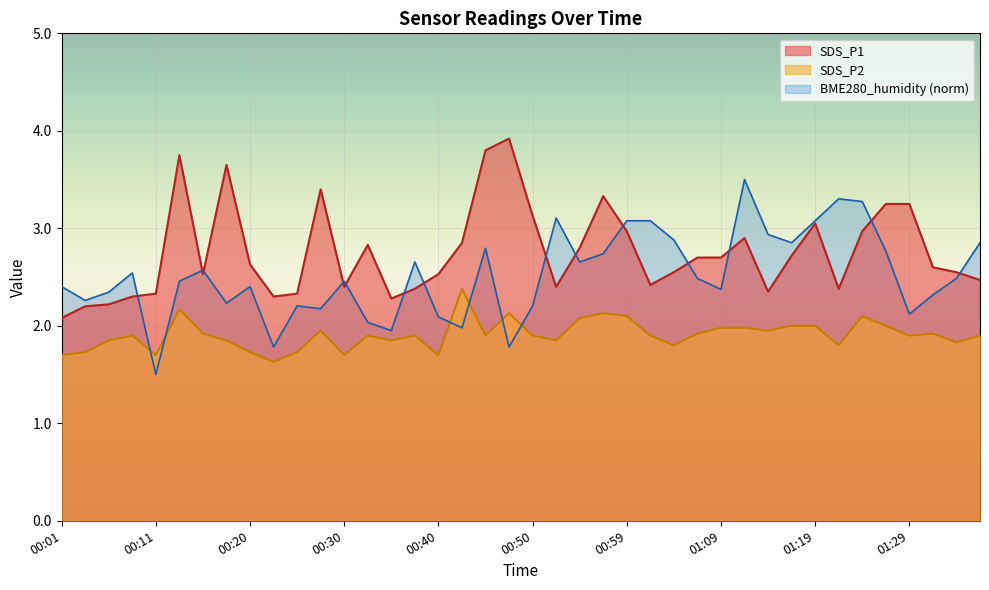

The SDS_P1 series shows 3.6 at 01:02. True or false?

False